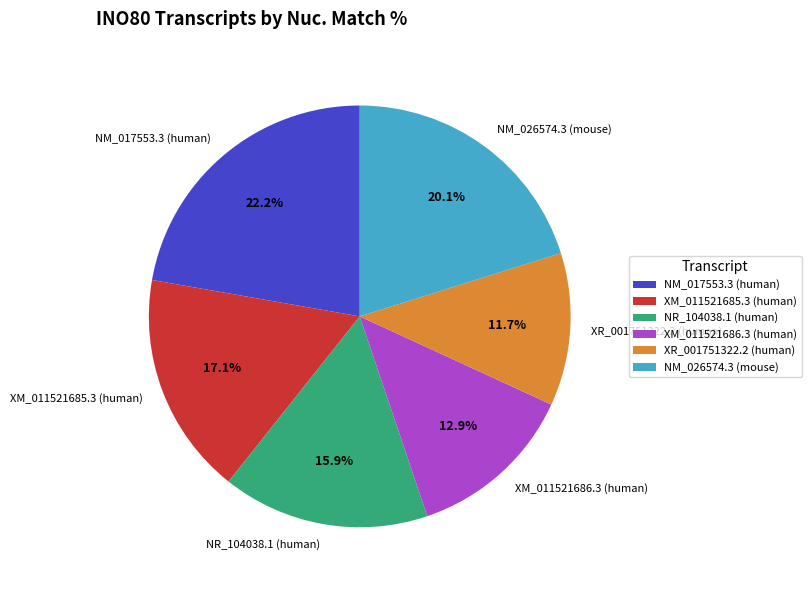

Which slice is the largest?

NM_017553.3 (human)